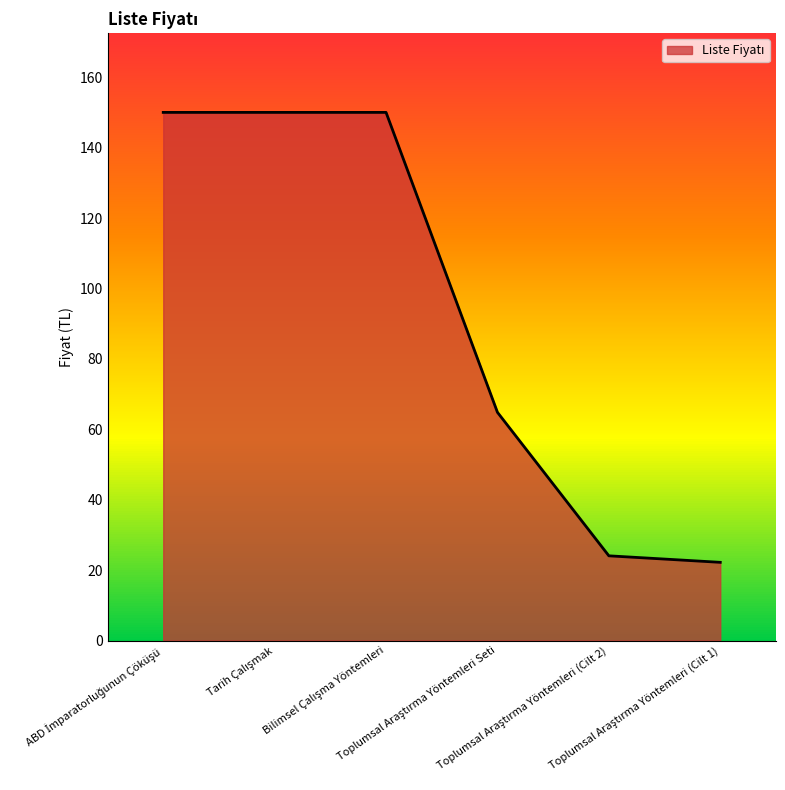

What is the difference between the maximum and second lowest values?

125.9